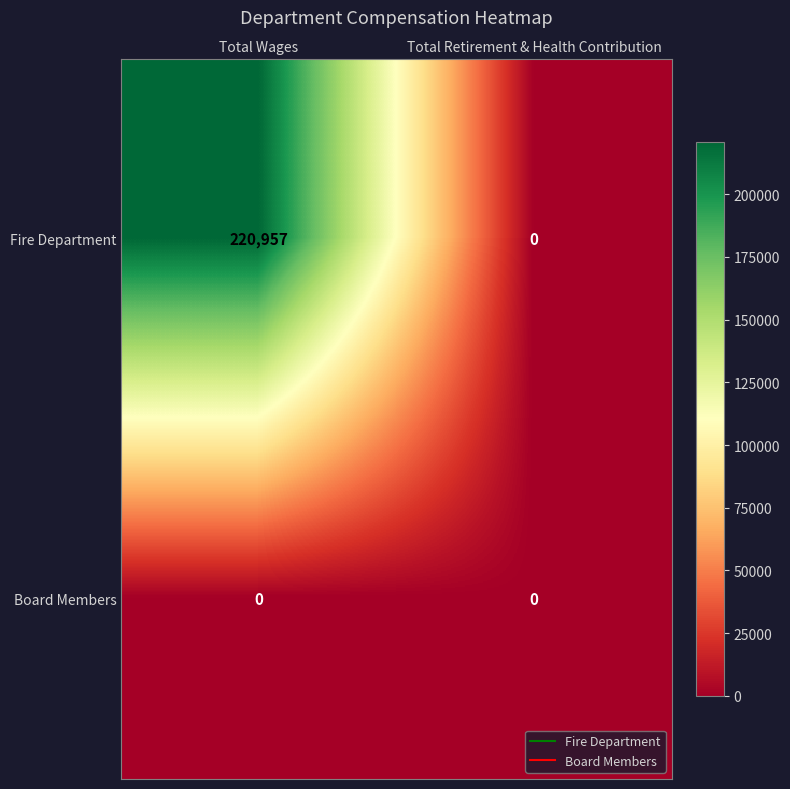

Rank the series at Total Wages from lowest to highest value.

Board Members, Fire Department